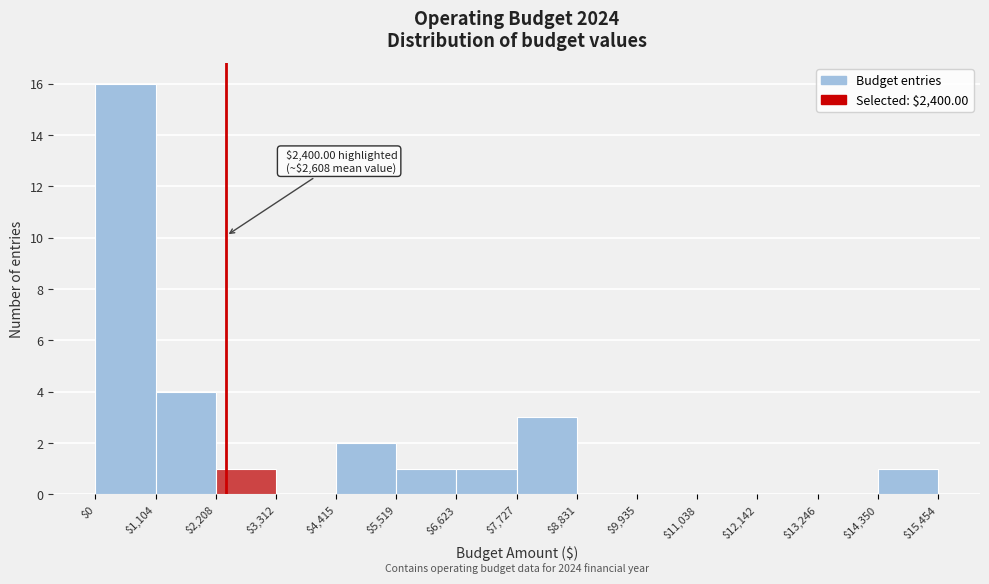

Which range on the x-axis has the tallest bar?

$0 to $1,104